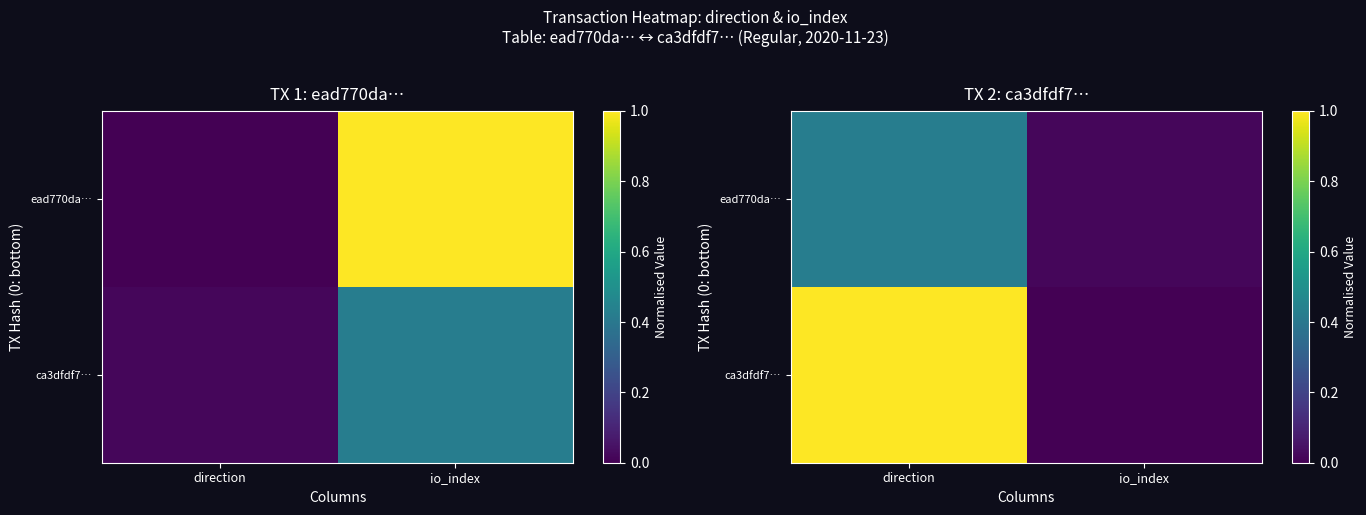

At which label is ead770da… closest to 0?

io_index